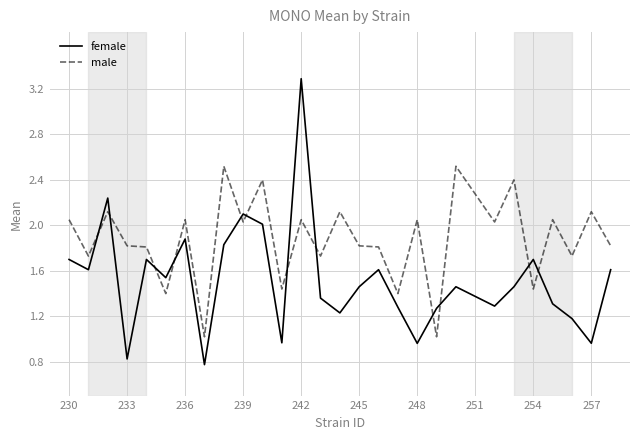

How many times do female and male cross each other?

12